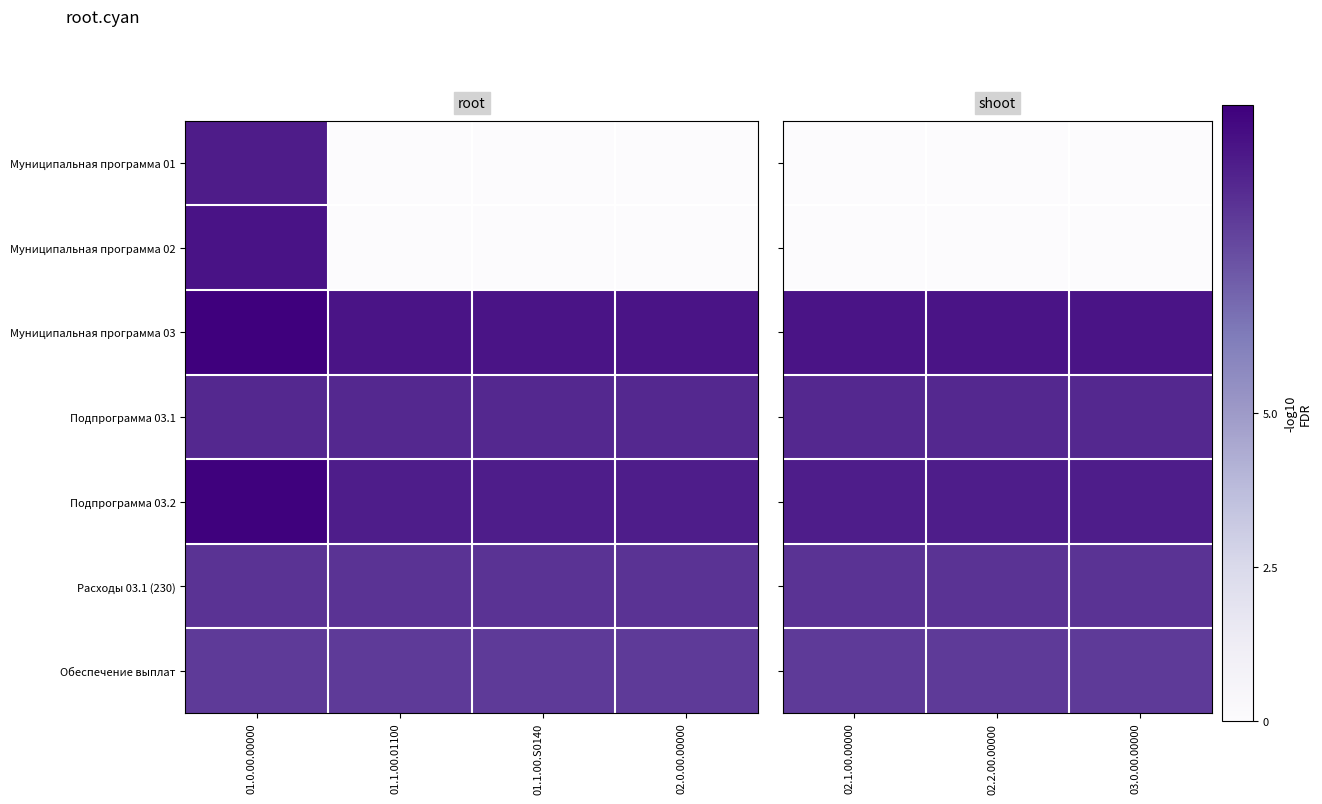

At 02.2.00.00000, list the series in order from smallest to largest.

Муниципальная программа 01, Муниципальная программа 02, Обеспечение выплат, Расходы 03.1 (230), Подпрограмма 03.1, Подпрограмма 03.2, Муниципальная программа 03